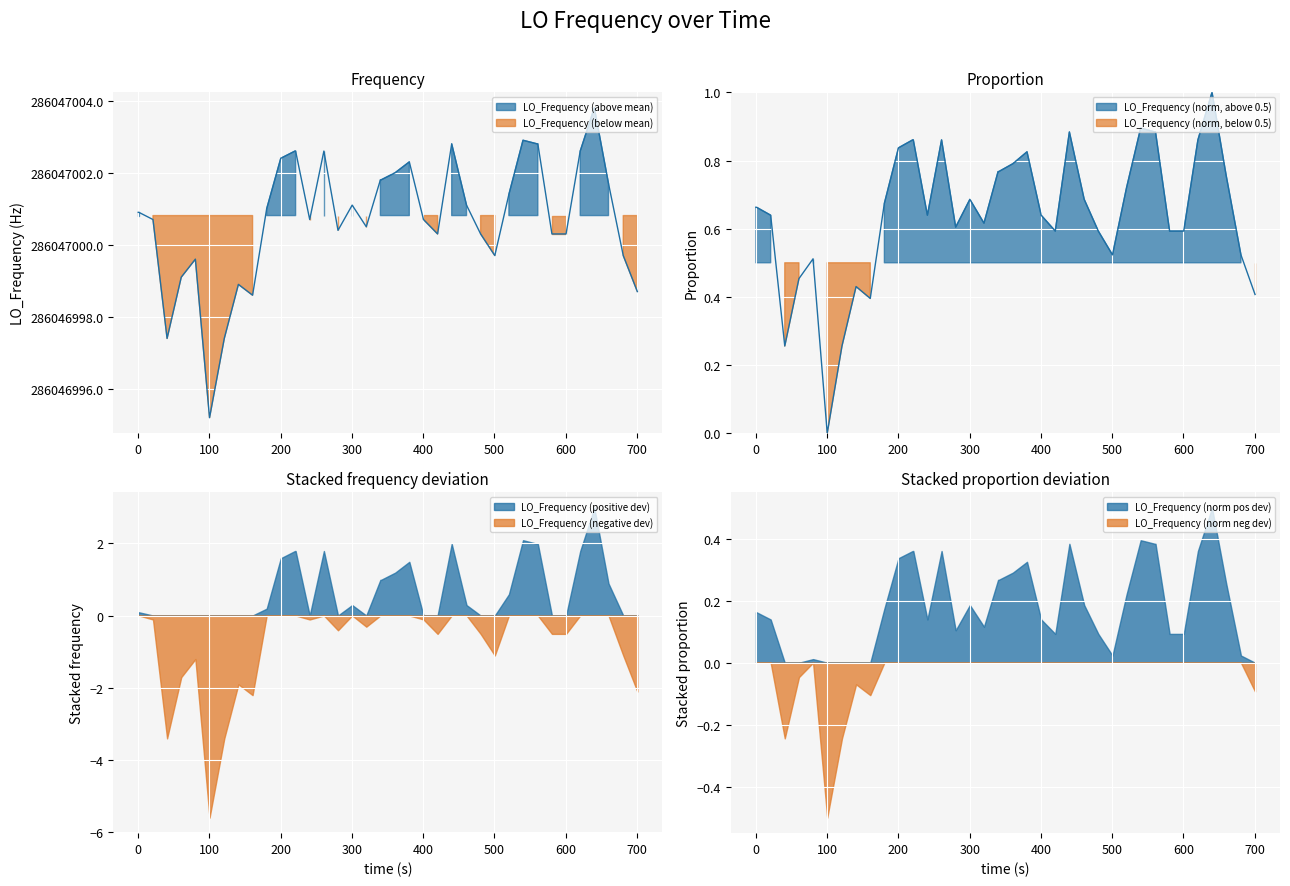

How many data points are above 0?

39